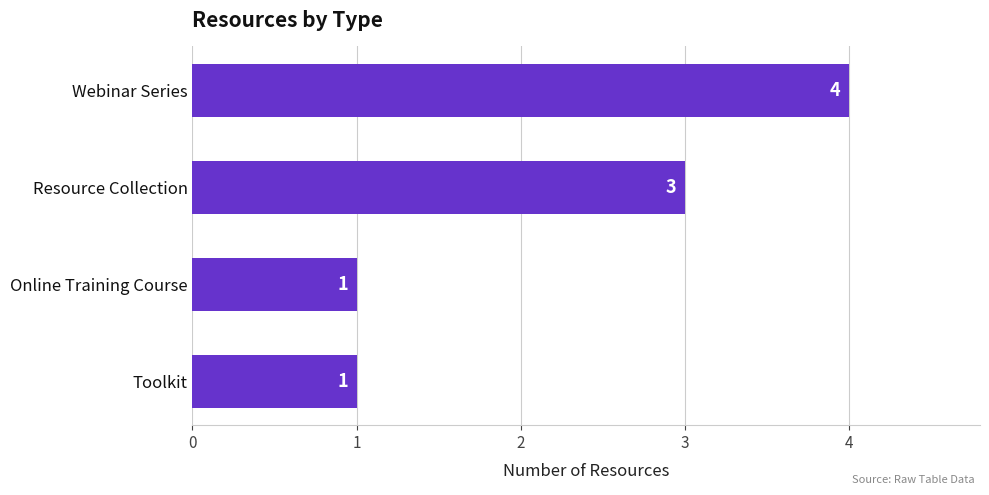

How many values are between 1 and 4?

4